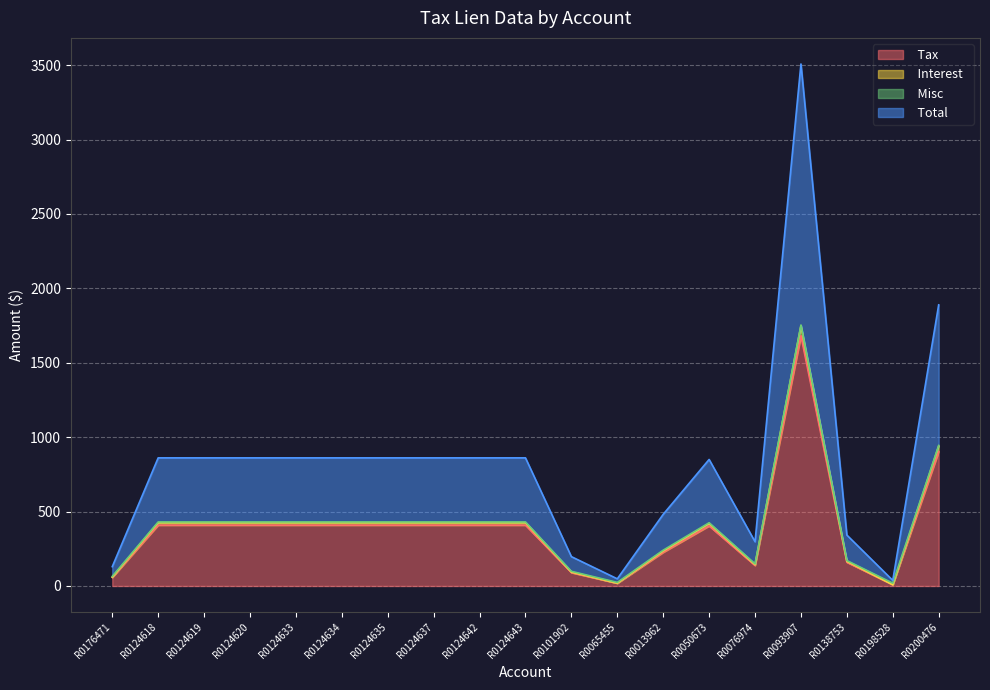

Which label corresponds to the smallest value in the chart?

R0198528